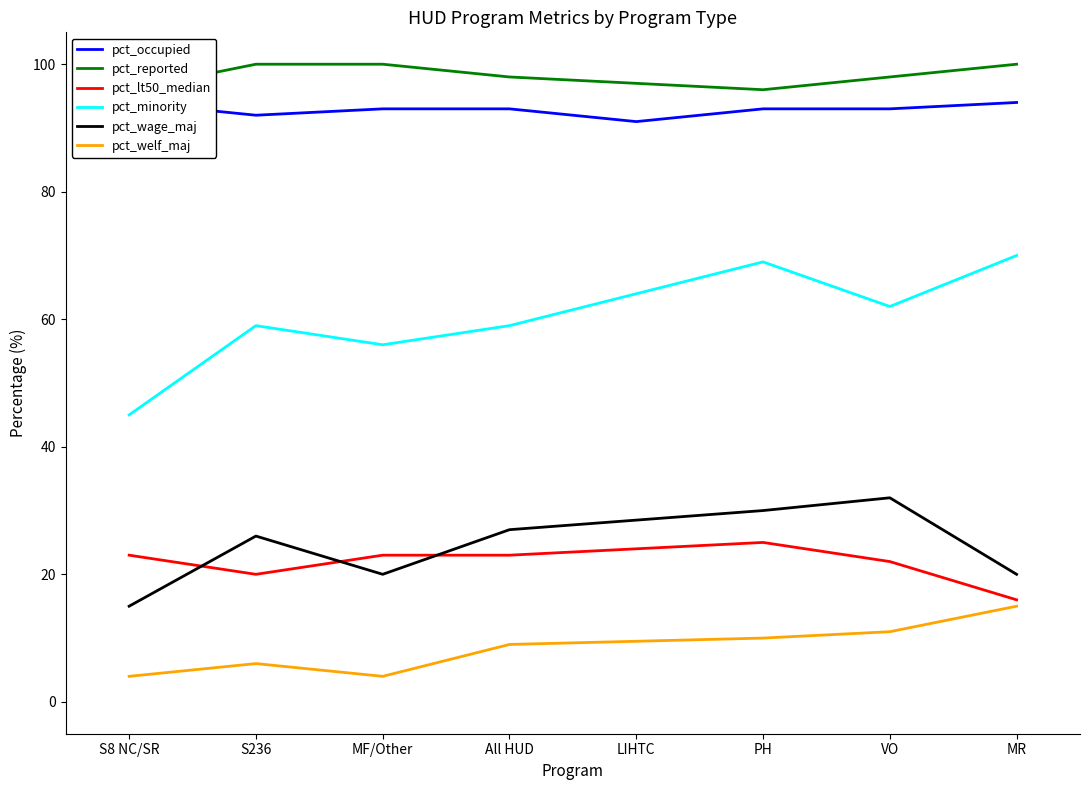

True or false: pct_lt50_median has a value of 23 at All HUD.

True